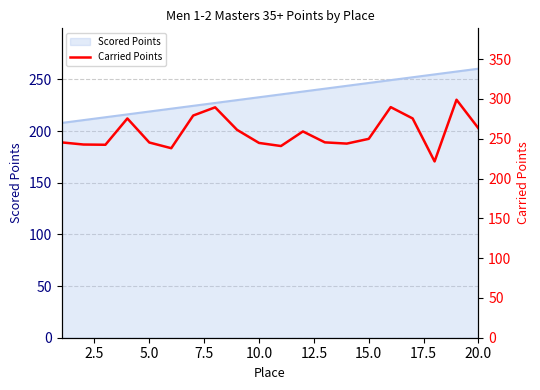

What is the highest value of the Scored Points series?

260.3